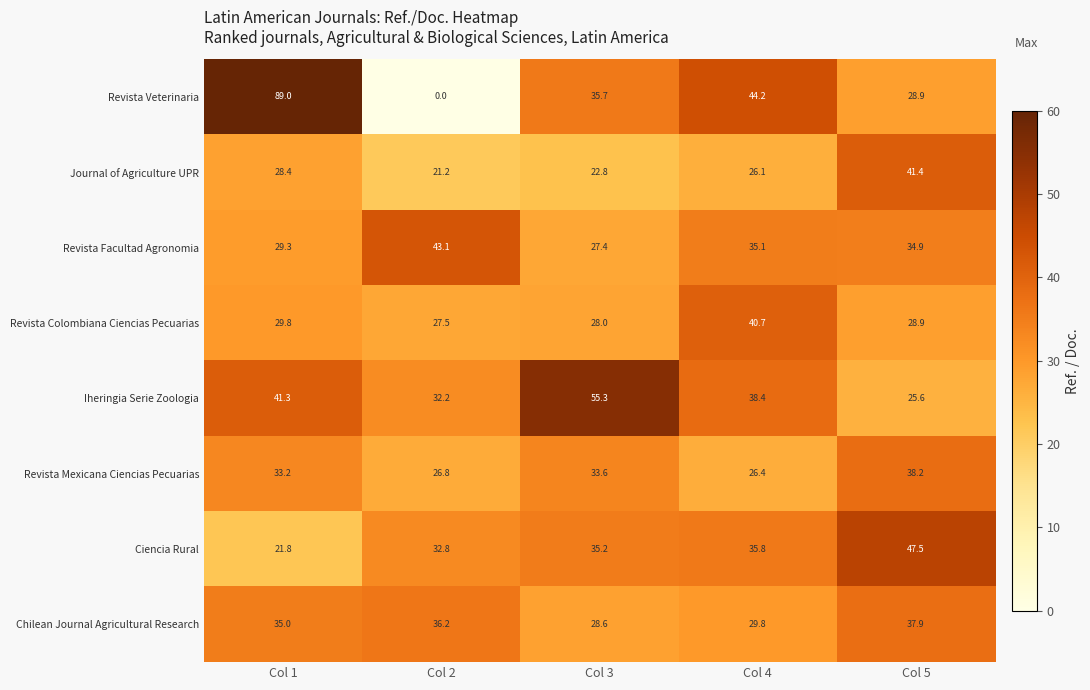

True or false: Revista Colombiana Ciencias Pecuarias has a value of 19.8 at Col 4.

False